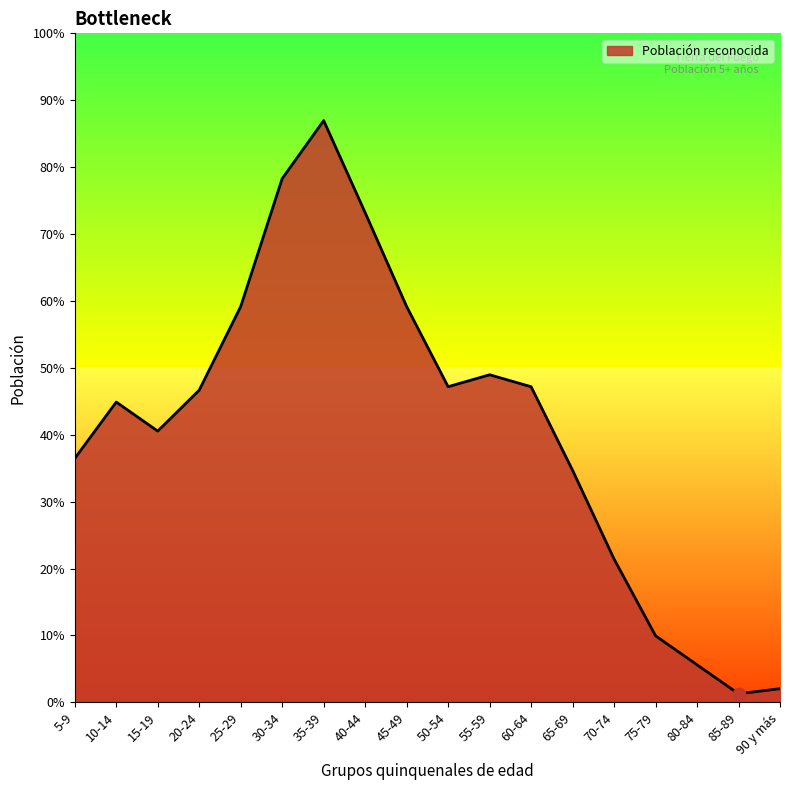

Between 55-59 and 60-64, which is larger?

55-59